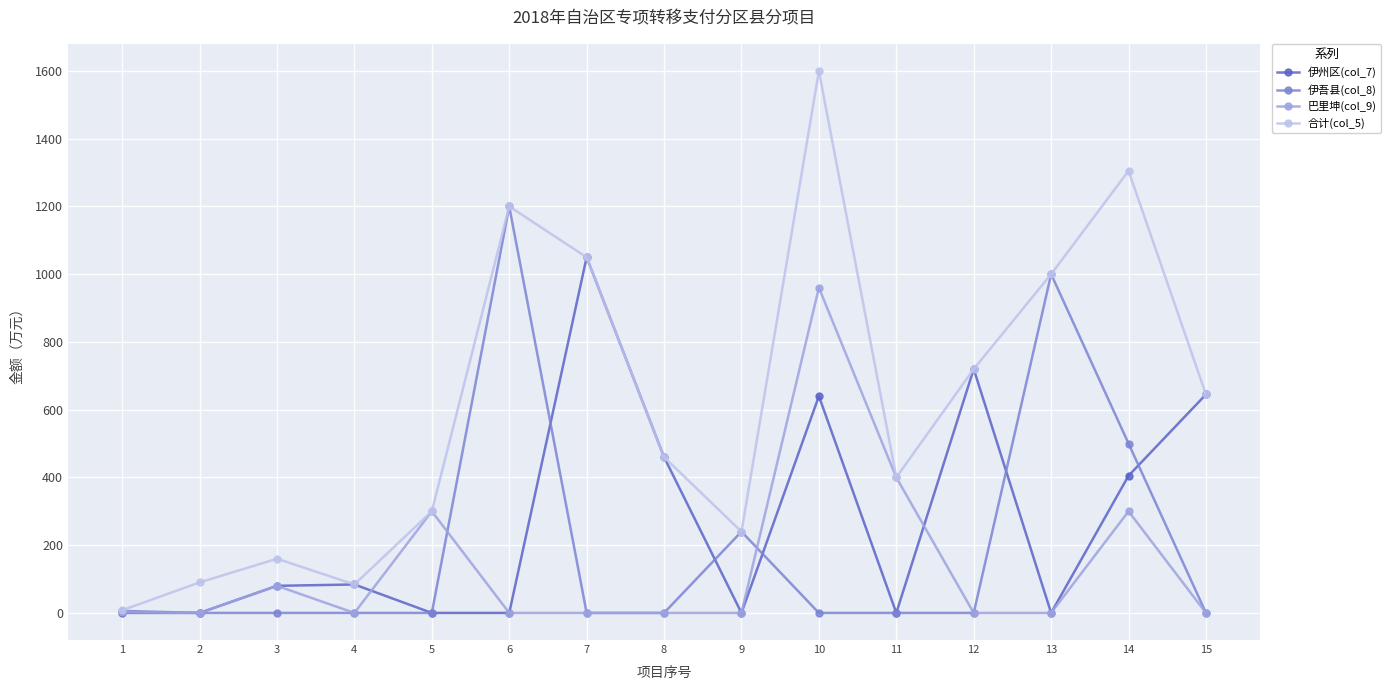

The value of 合计(col_5) at 11 is 552. True or false?

False